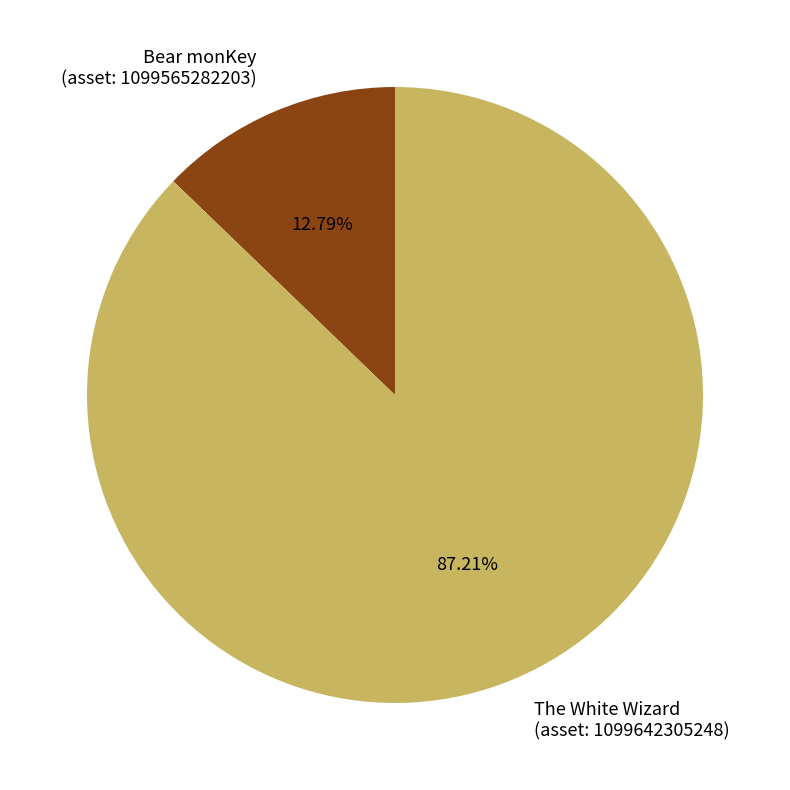

What is the smallest slice in the pie chart?

Bear monKey (asset: 1099565282203)